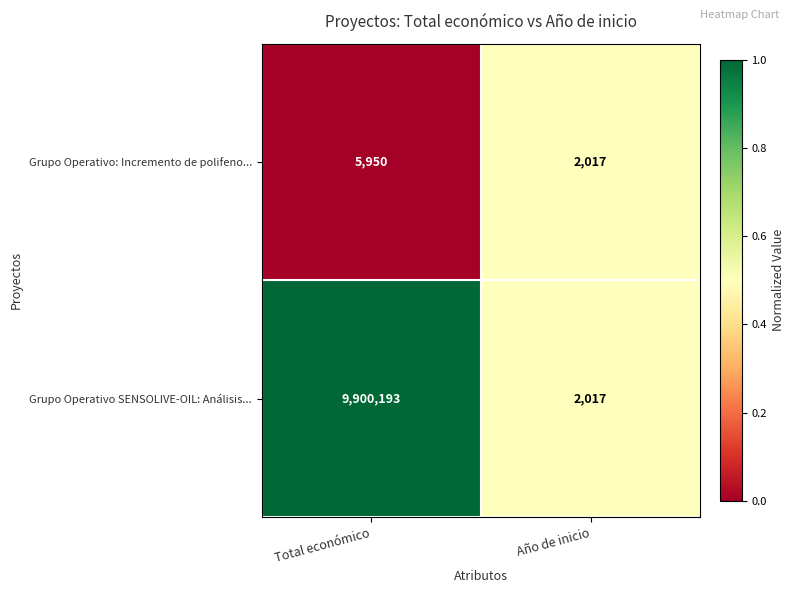

Between Total económico and Año de inicio, which series saw the biggest shift?

Grupo Operativo SENSOLIVE-OIL: Análisis...